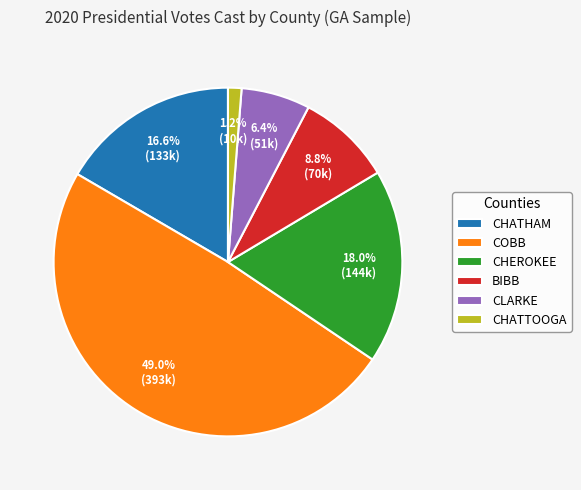

To the nearest percent, what percentage of the pie is CHATHAM?

17%